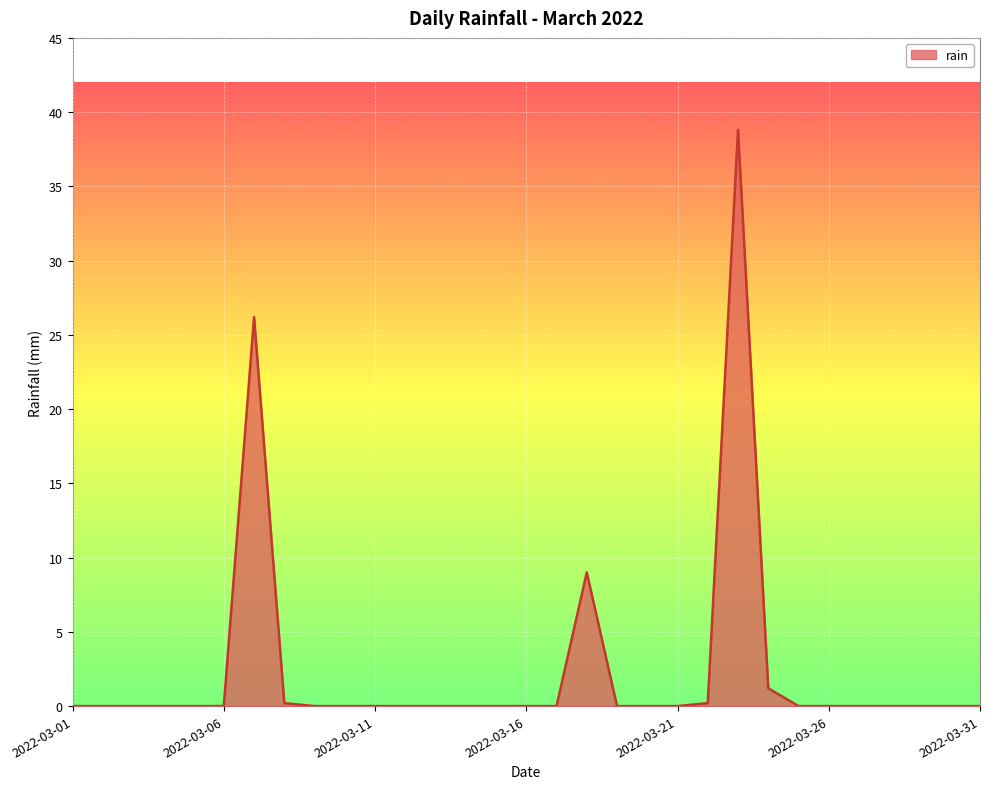

Reading left to right, list all the values displayed in this chart.

0.0	0.0	0.0	0.0	0.0	0.0	26.2	0.2	0.0	0.0	0.0	0.0	0.0	0.0	0.0	0.0	0.0	9.0	0.0	0.0	0.0	0.2	38.8	1.2	0.0	0.0	0.0	0.0	0.0	0.0	0.0